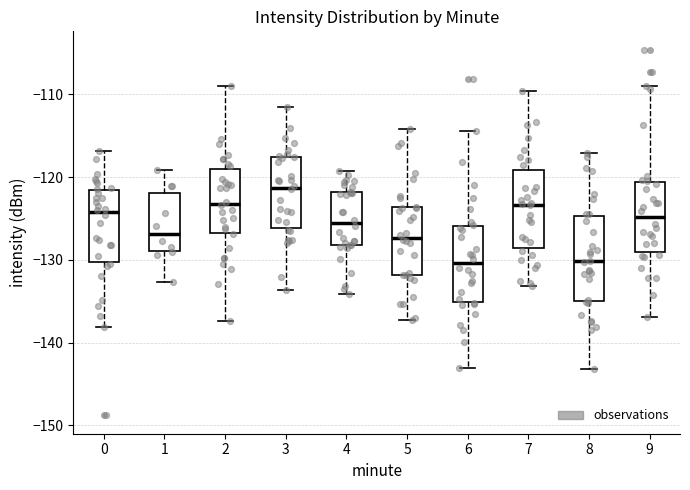

Reading left to right, read every box against the y-axis: the position of its median line, the range the box covers, and the ends of its whiskers. The values are not printed on the chart, so give them approximately, as read against the axis.

0: median -124, box -130 to -122, whiskers -138 to -117
1: median -127, box -129 to -122, whiskers -133 to -119
2: median -123, box -127 to -119, whiskers -137 to -109
3: median -121, box -126 to -118, whiskers -134 to -112
4: median -126, box -128 to -122, whiskers -134 to -119
5: median -127, box -132 to -124, whiskers -137 to -114
6: median -130, box -135 to -126, whiskers -143 to -114
7: median -123, box -129 to -119, whiskers -133 to -110
8: median -130, box -135 to -125, whiskers -143 to -117
9: median -125, box -129 to -121, whiskers -137 to -109